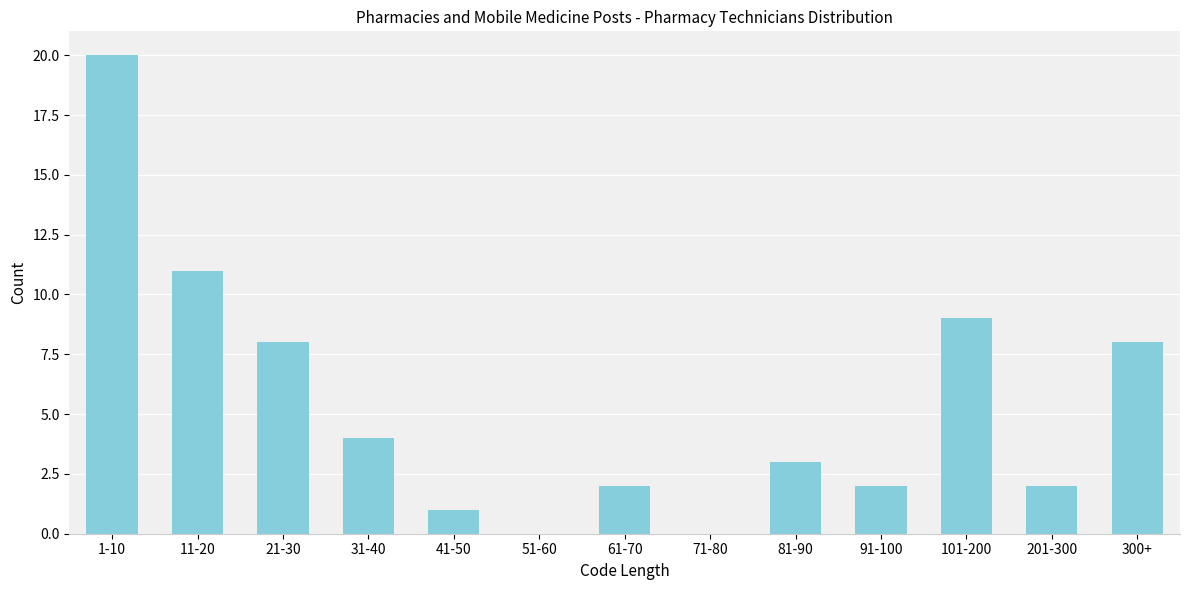

Reading left to right, extract all data points from this chart.

1-10=20	11-20=11	21-30=8	31-40=4	41-50=1	51-60=0	61-70=2	71-80=0	81-90=3	91-100=2	101-200=9	201-300=2	300+=8